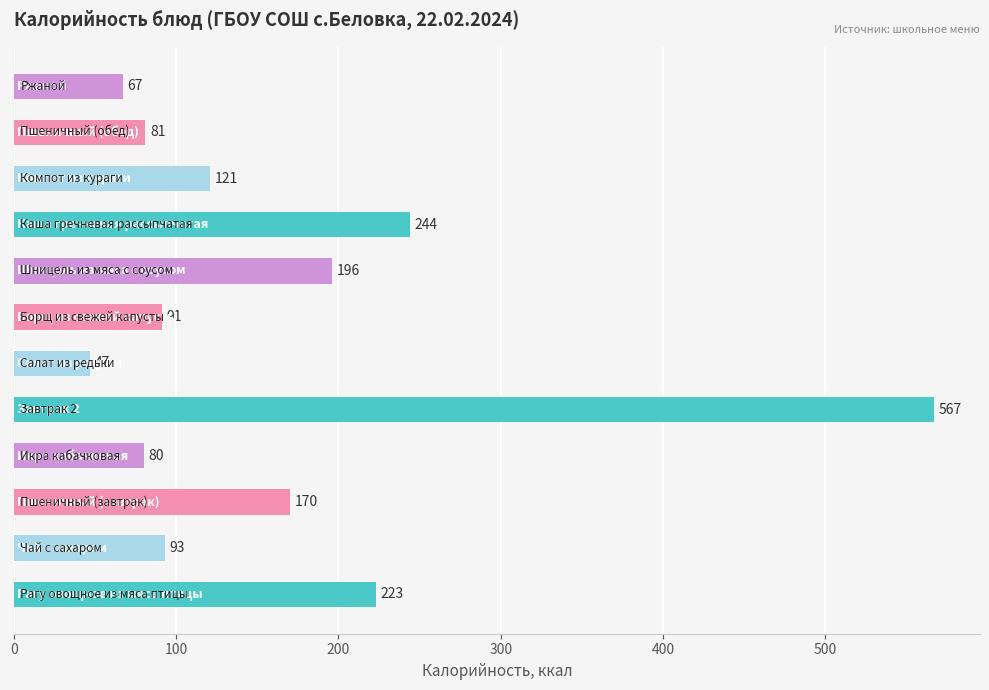

What is the greatest value displayed?

567